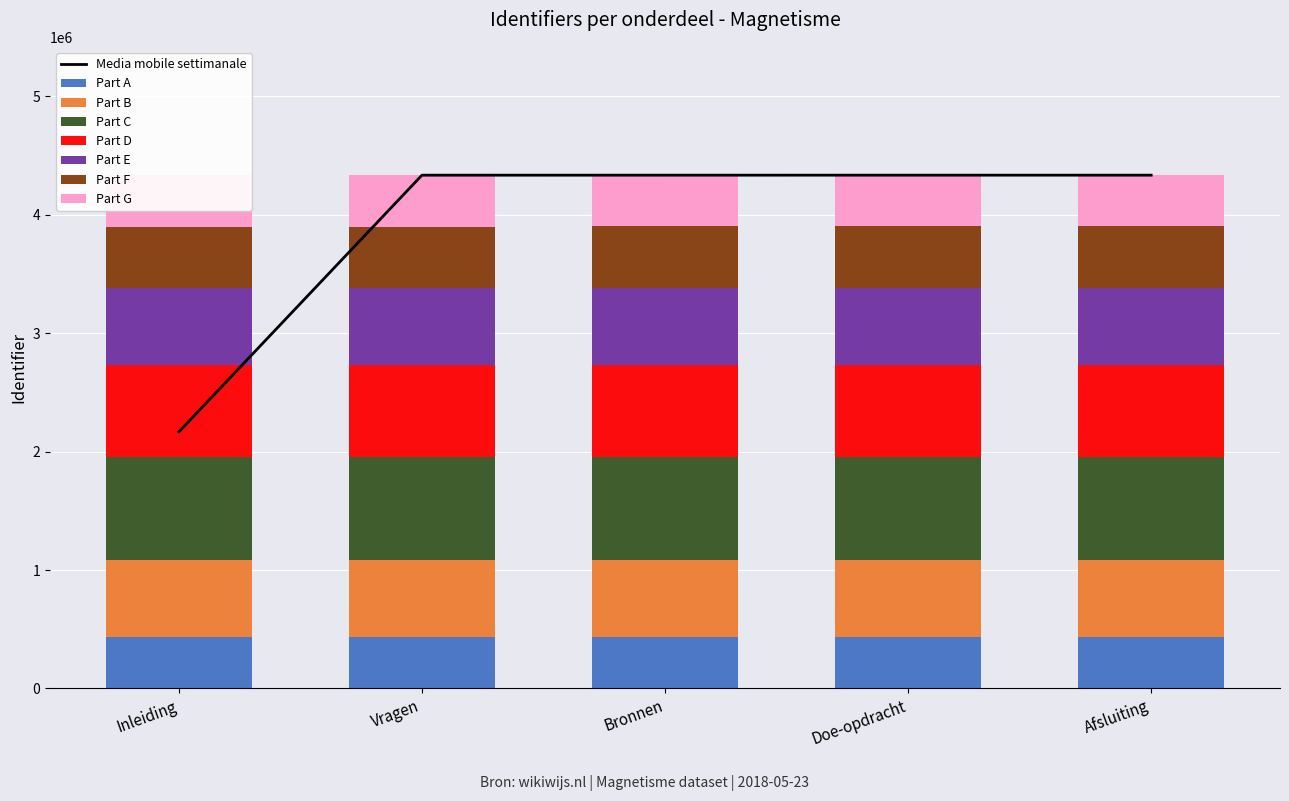

Which category has the lowest value across all series?

Inleiding